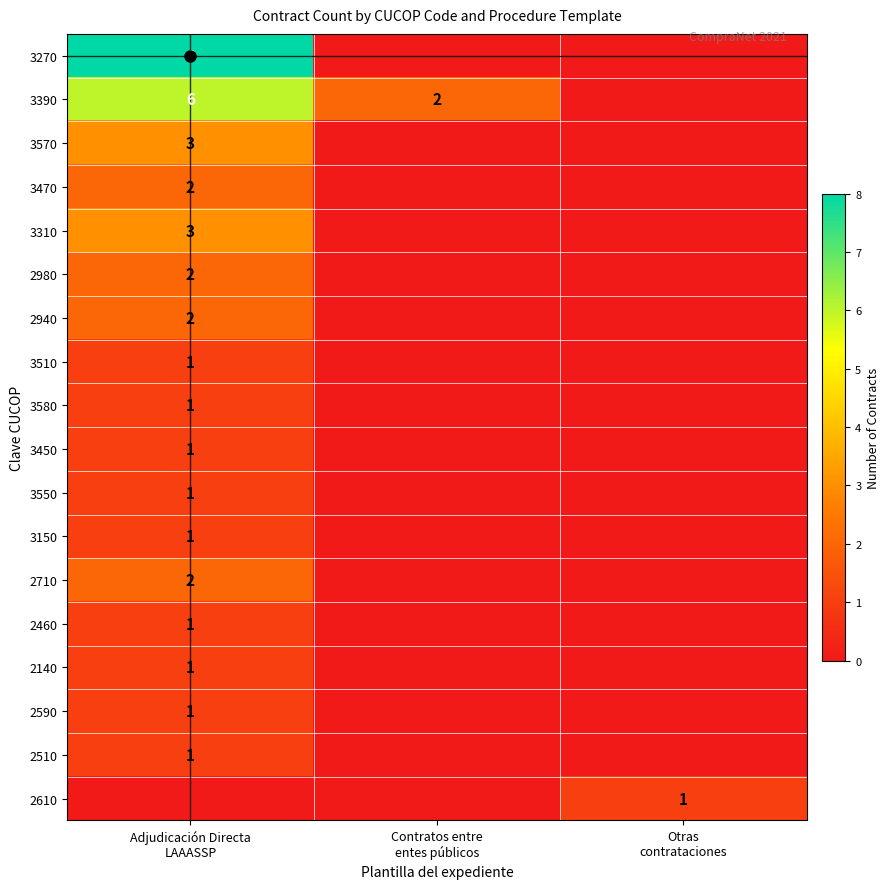

At Otras contrataciones, list the series in order from smallest to largest.

3270, 3390, 3570, 3470, 3310, 2980, 2940, 3510, 3580, 3450, 3550, 3150, 2710, 2460, 2140, 2590, 2510, 2610